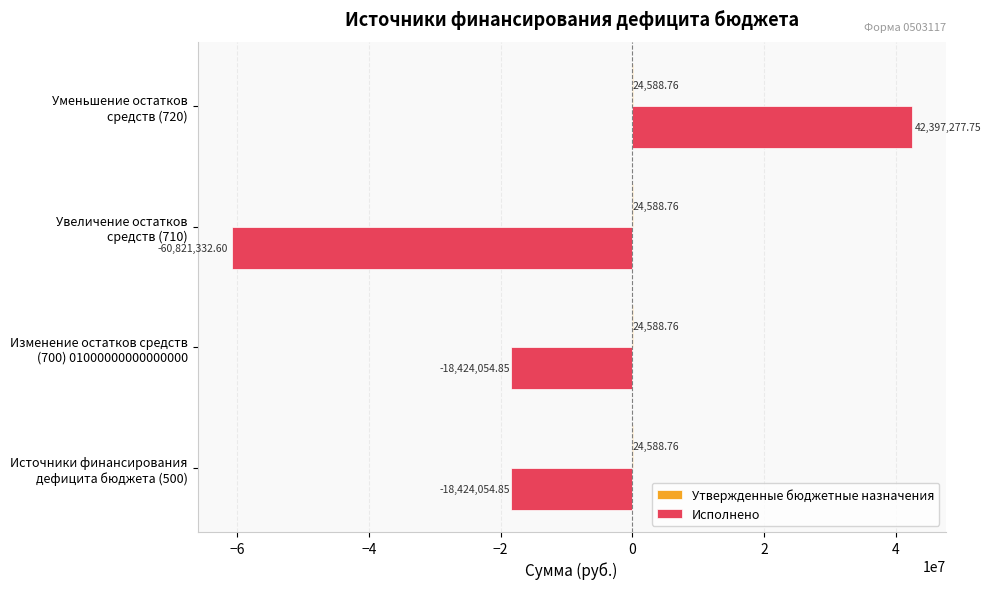

Count the number of data series in this chart.

2